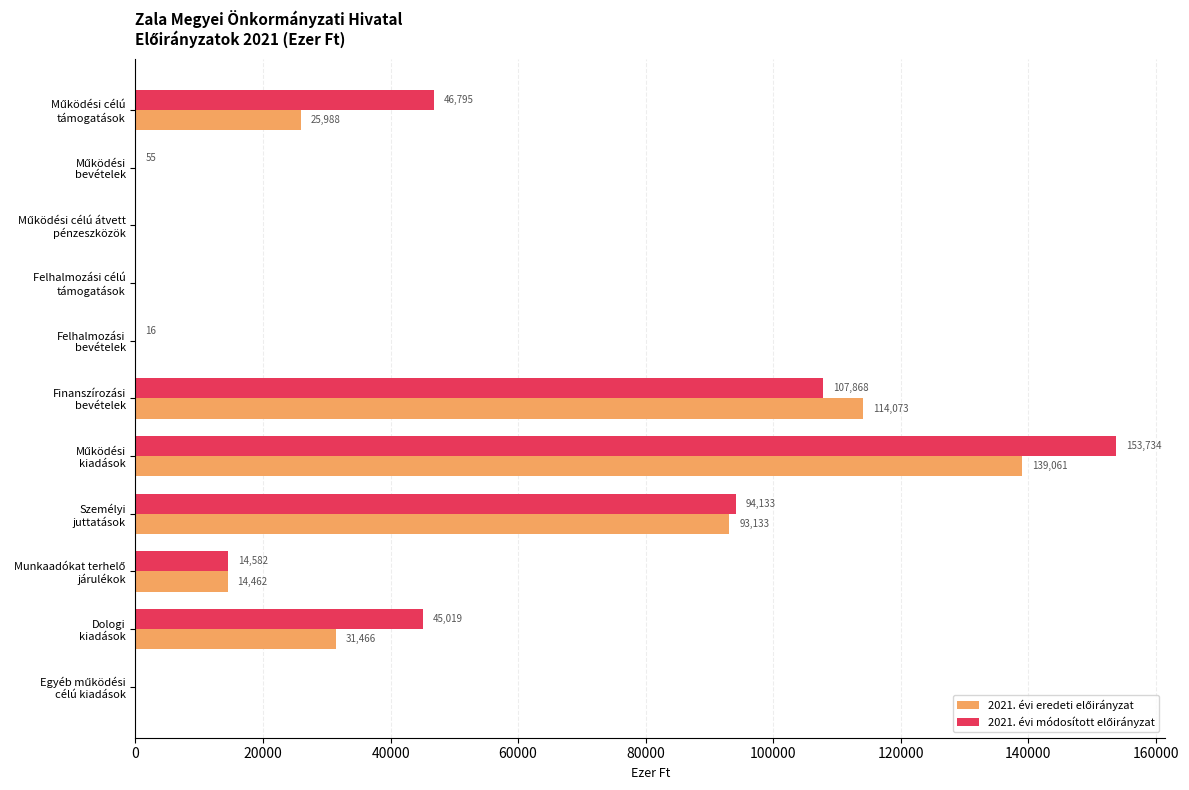

How many categories are shown in the chart?

11